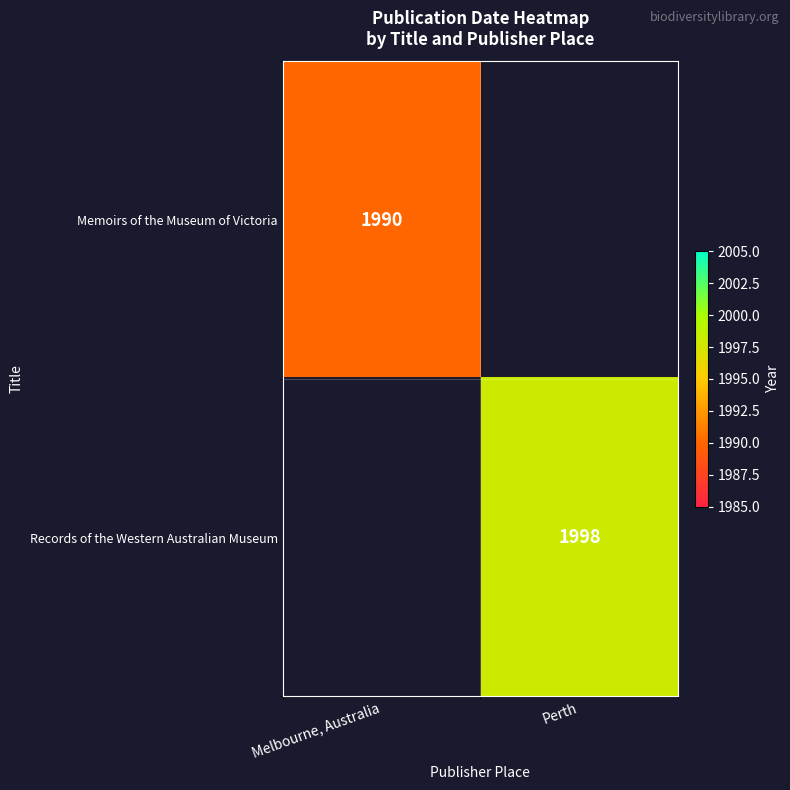

Between Melbourne, Australia and Perth, which is larger?

Perth